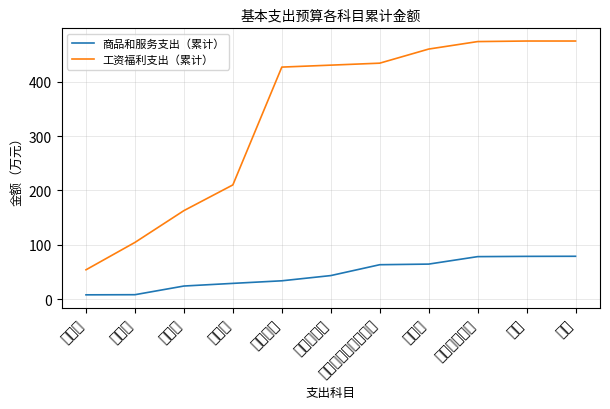

True or false: 商品和服务支出（累计） and 工资福利支出（累计） cross at least once.

False